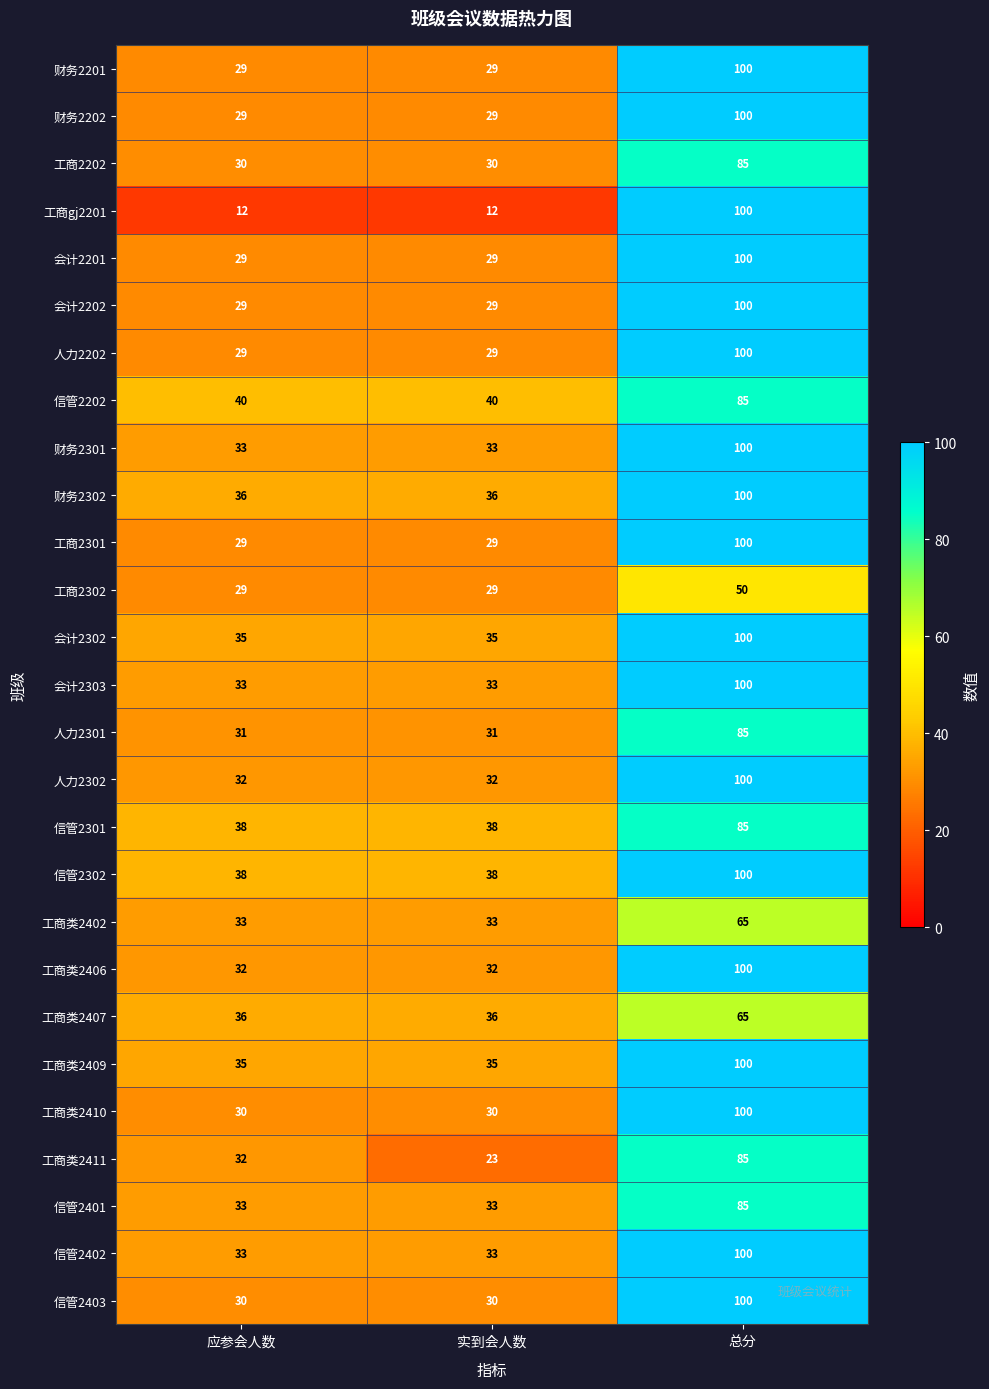

What is the total value across all series at 总分?

2490